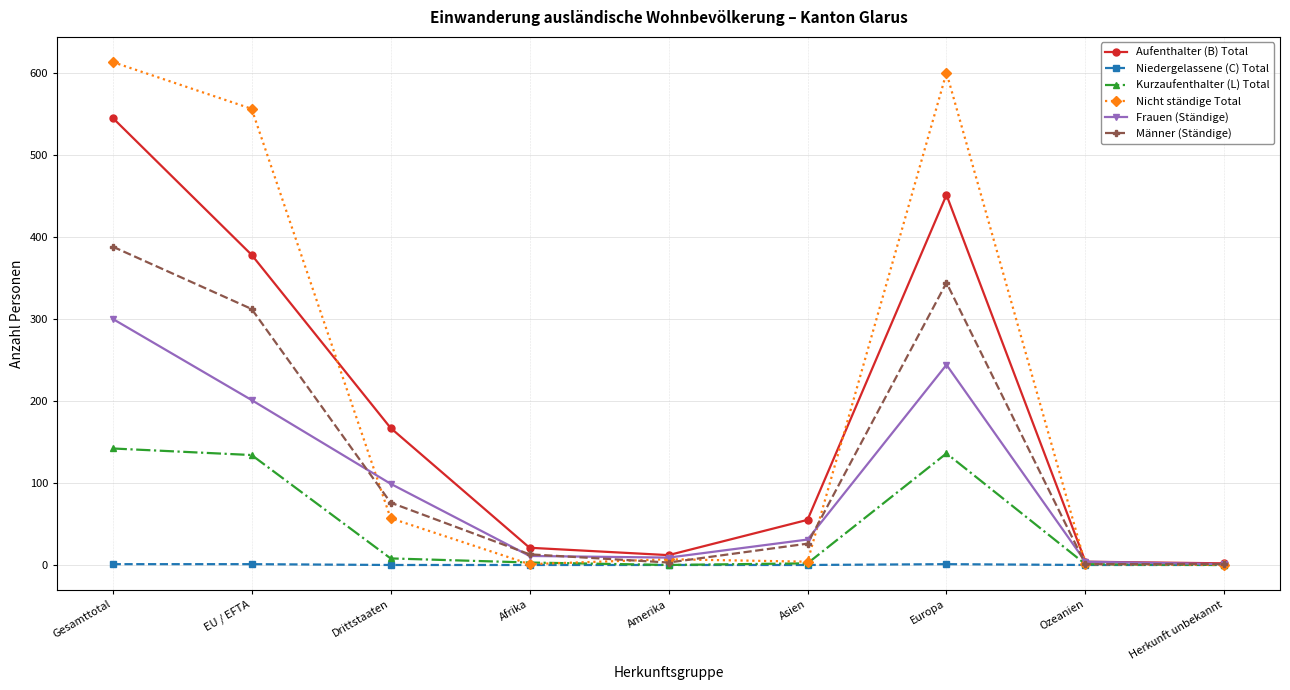

Which series has the largest total across all categories?

Nicht ständige Total